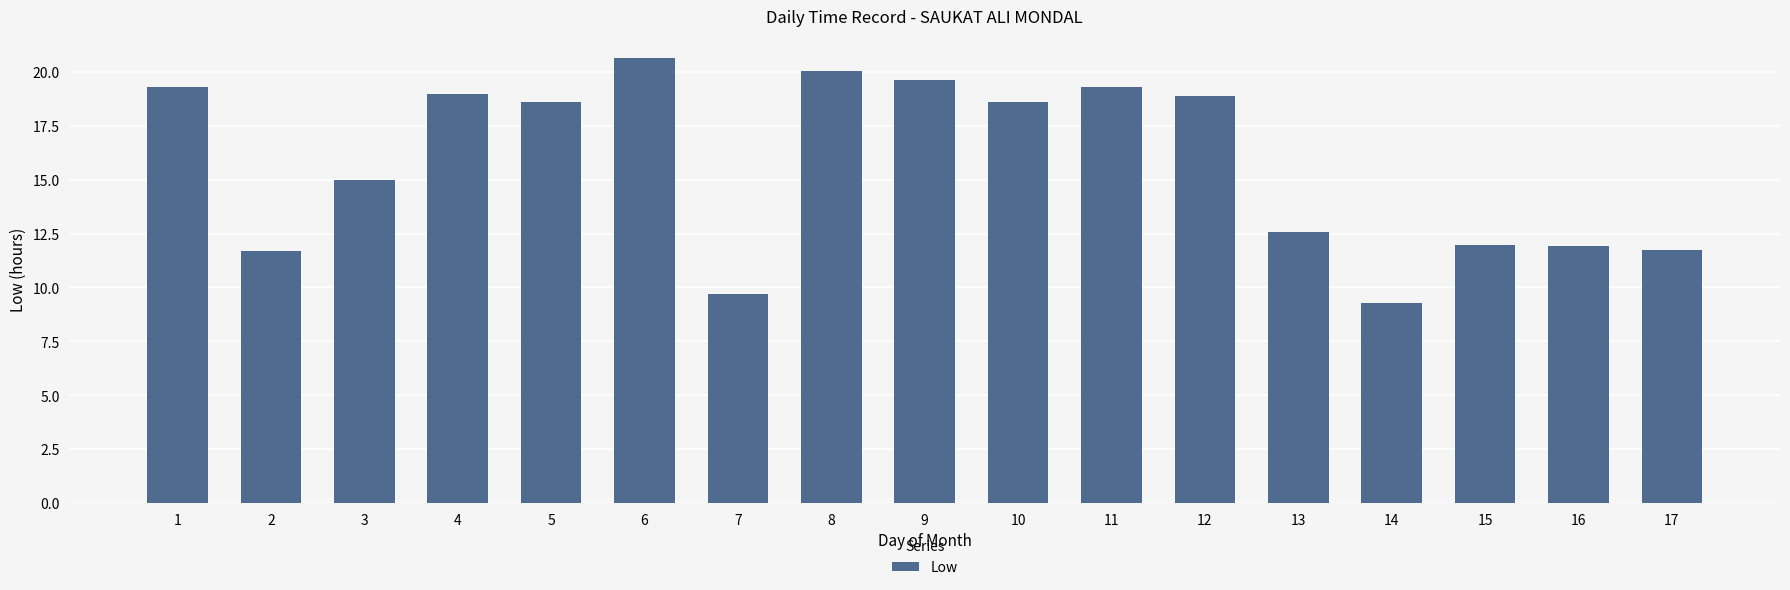

Which label corresponds to the largest value in the chart?

6